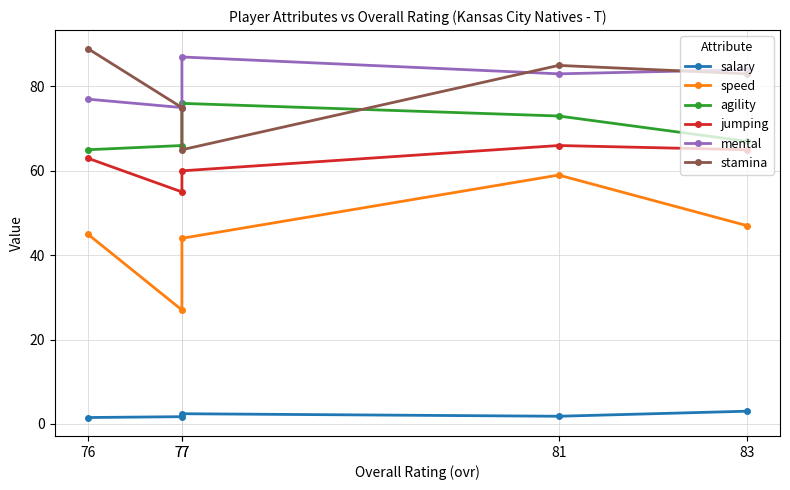

Is it true that mental equals 113.8 at 83?

False